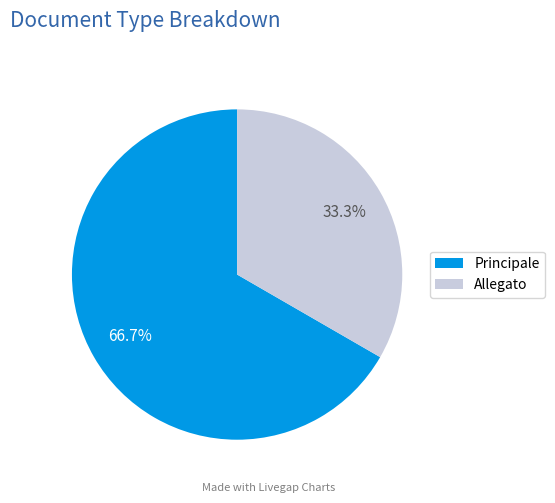

Which slice is the smallest?

Allegato